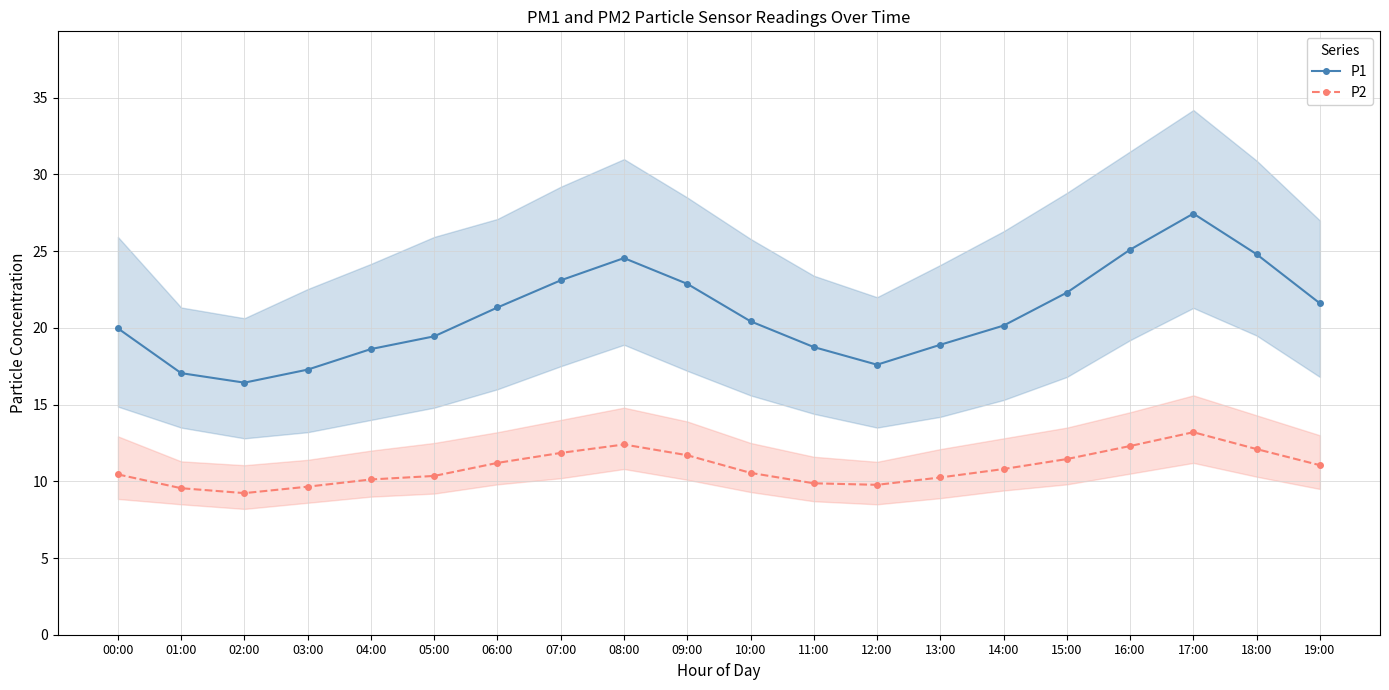

What is the sum of the P1 values at 05:00 and 17:00?

46.9